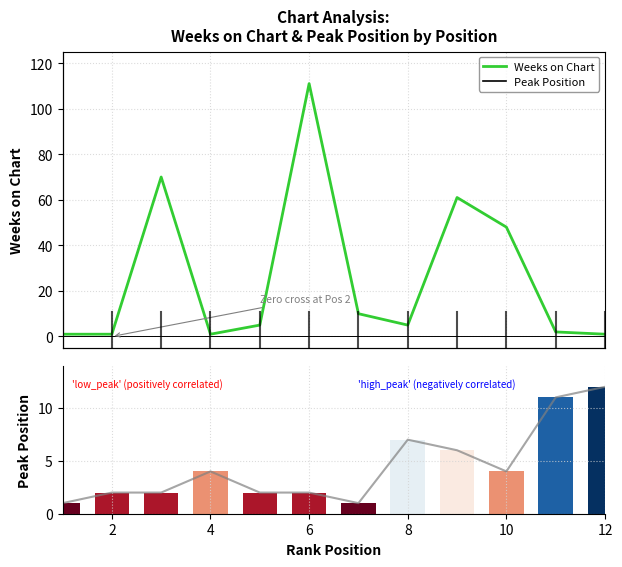

What is the label of the 11th bar from the right?

2